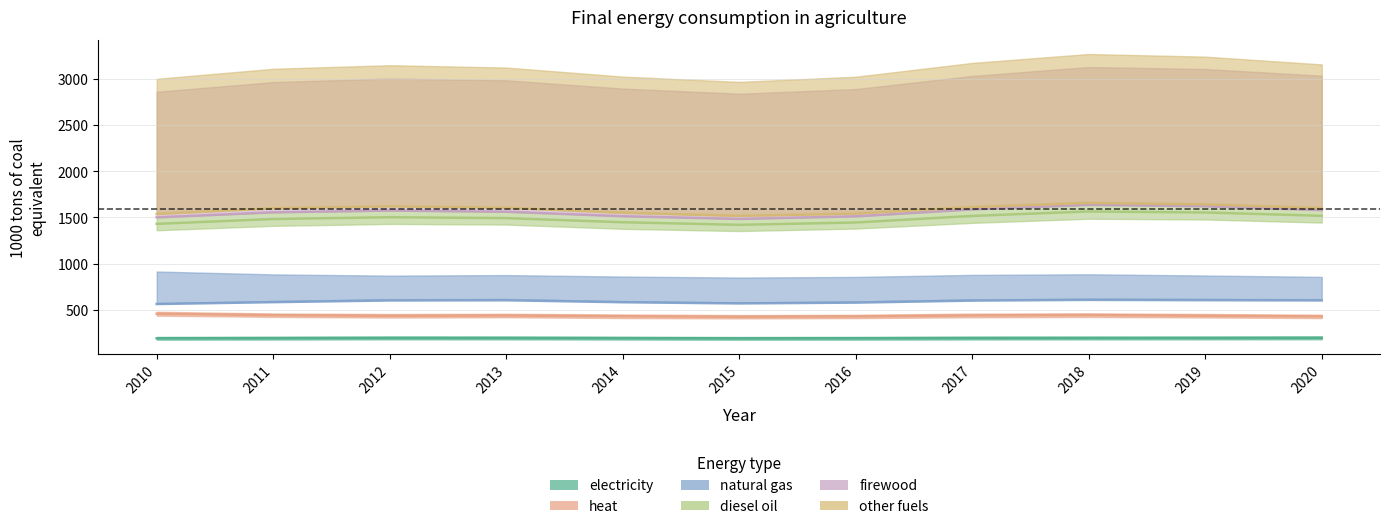

At which category does heat reach its first local valley?

2011